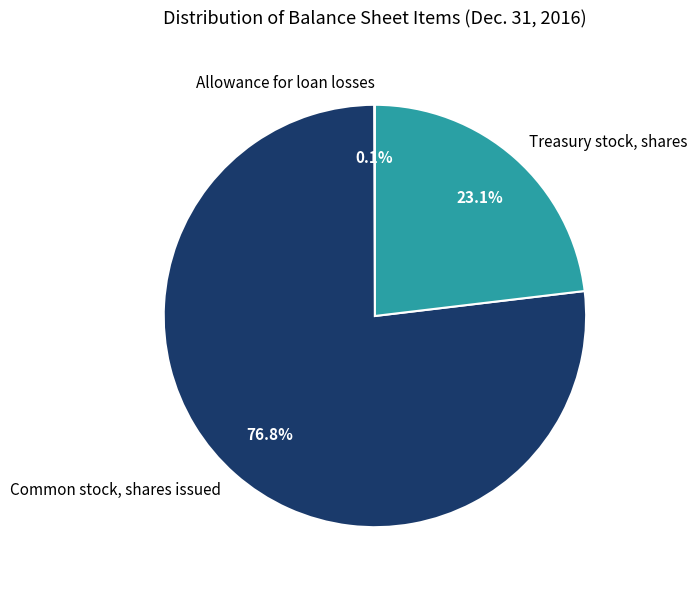

Is there a majority slice in this chart?

Yes